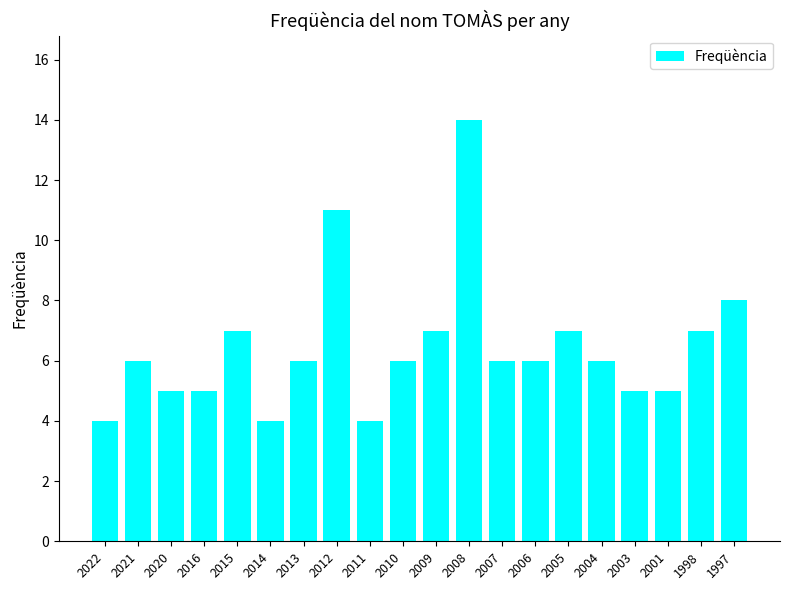

What is the difference between the maximum and minimum values?

10